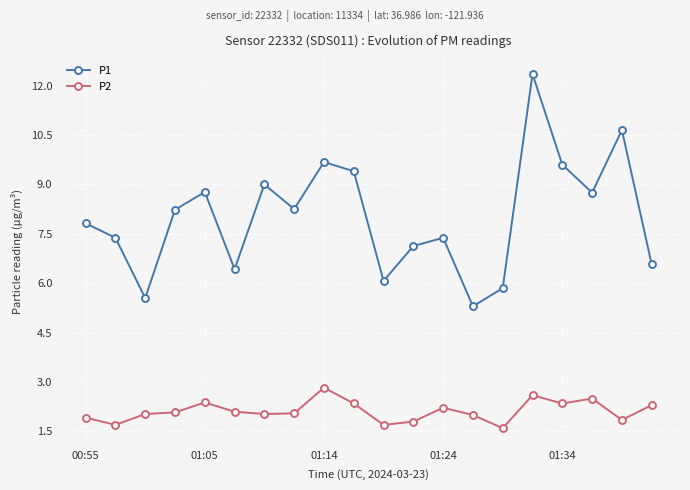

What is the value of the P2 point at the 12th from the left?

1.8